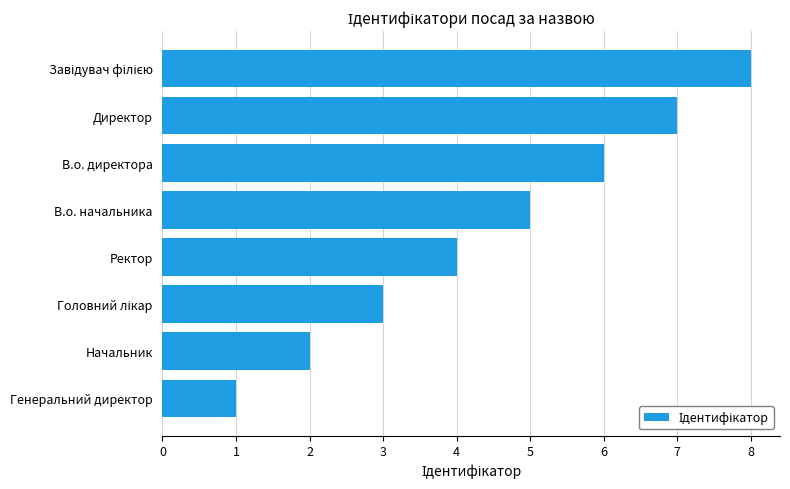

Is it true that the value at Начальник is 1?

False